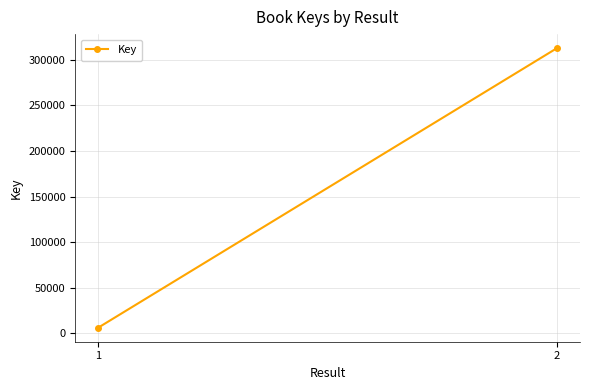

What is the change in value from 1 to 2?

+306587